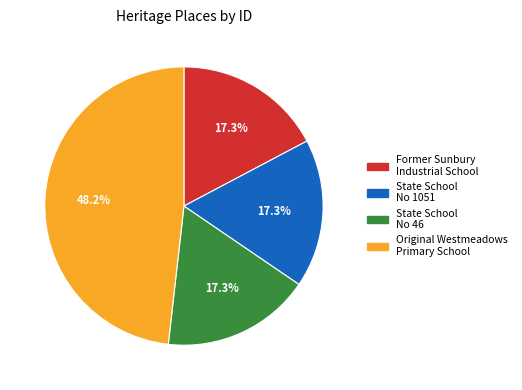

Is there any slice that represents more than half of the pie?

No